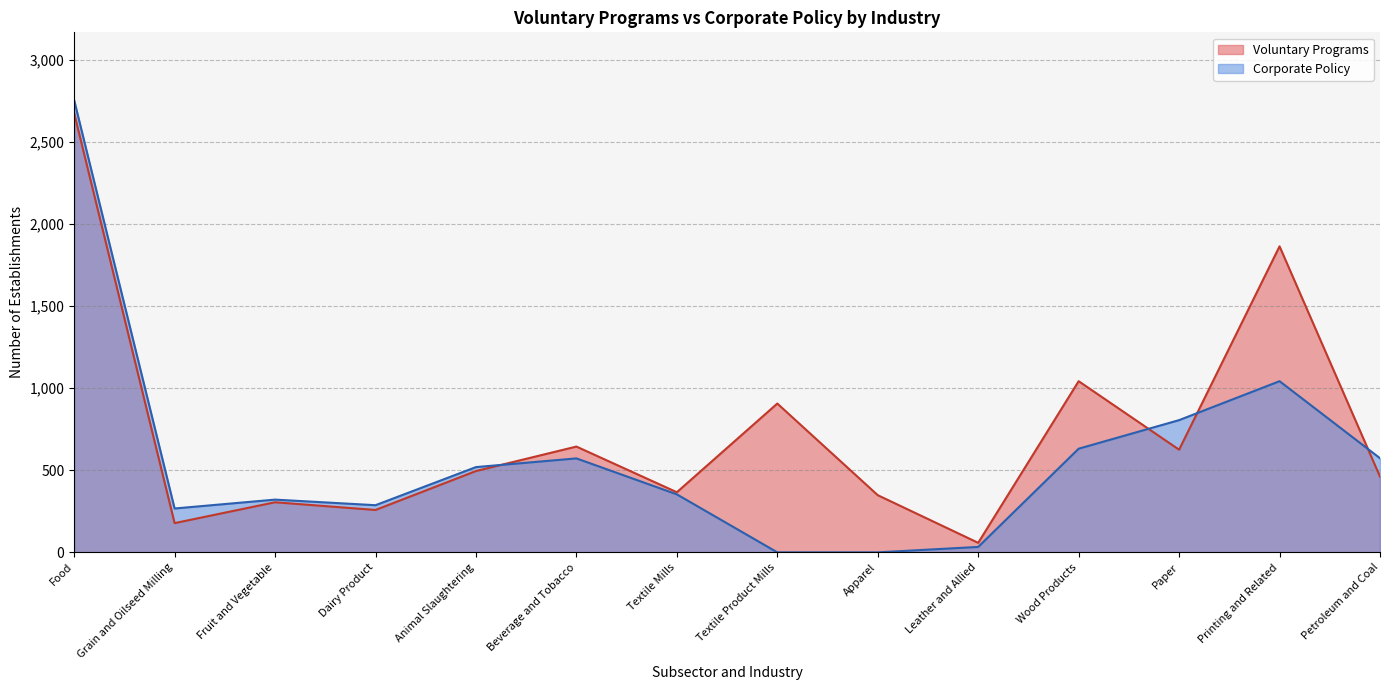

Which category has the highest value in the Voluntary Programs series?

Food